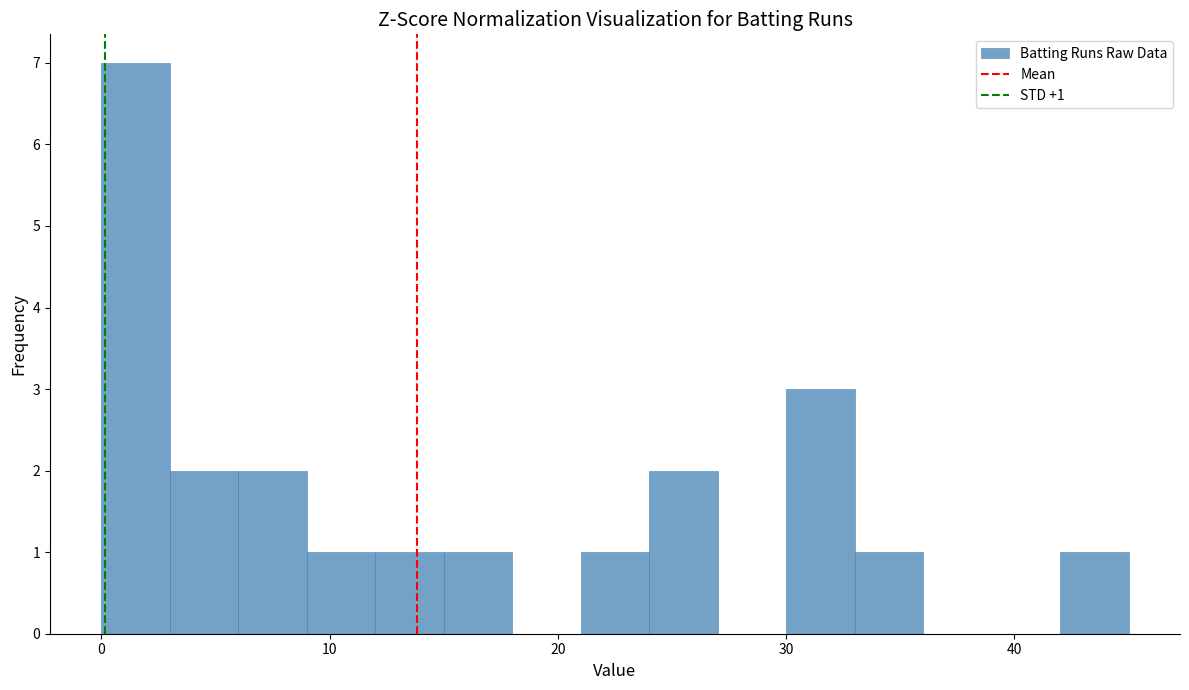

Read against the x-axis, roughly where is the centre of the tallest bar?

2